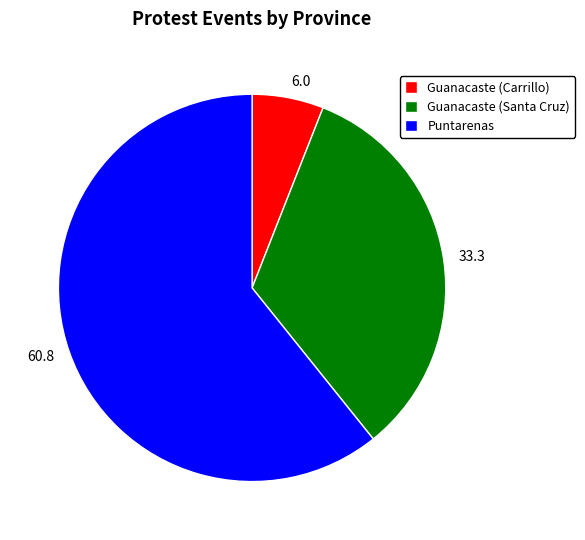

Combined, do Guanacaste (Santa Cruz) and Guanacaste (Carrillo) account for over 50%?

No